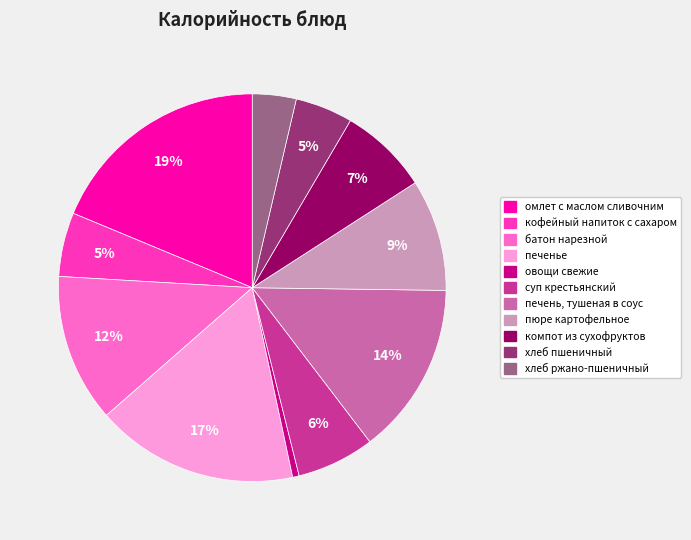

Does овощи свежие represent more than half of the total?

No